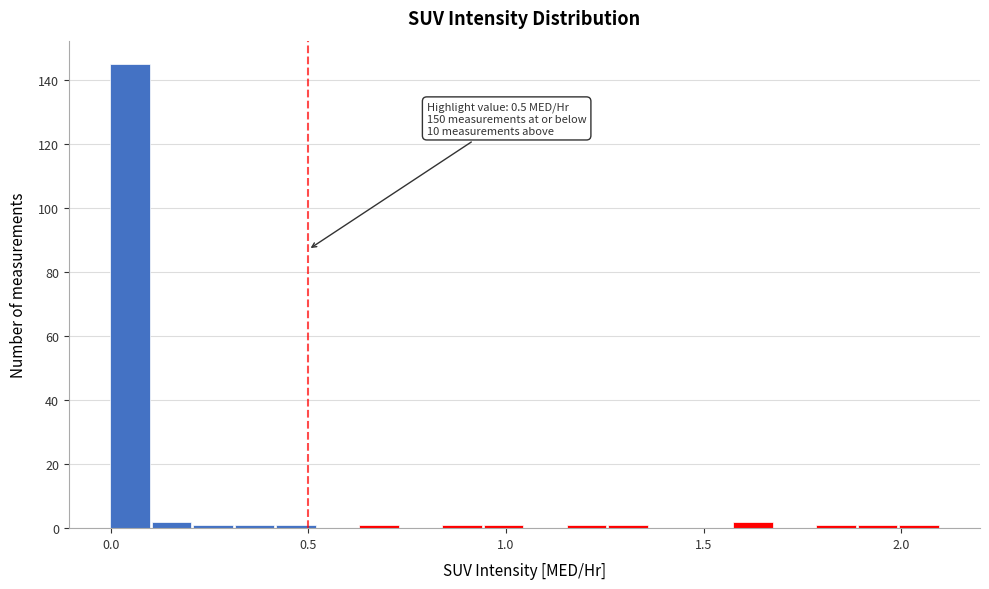

Around what value on the x-axis is the tallest bar? Give the approximate position of its centre, as read against the axis.

0.05